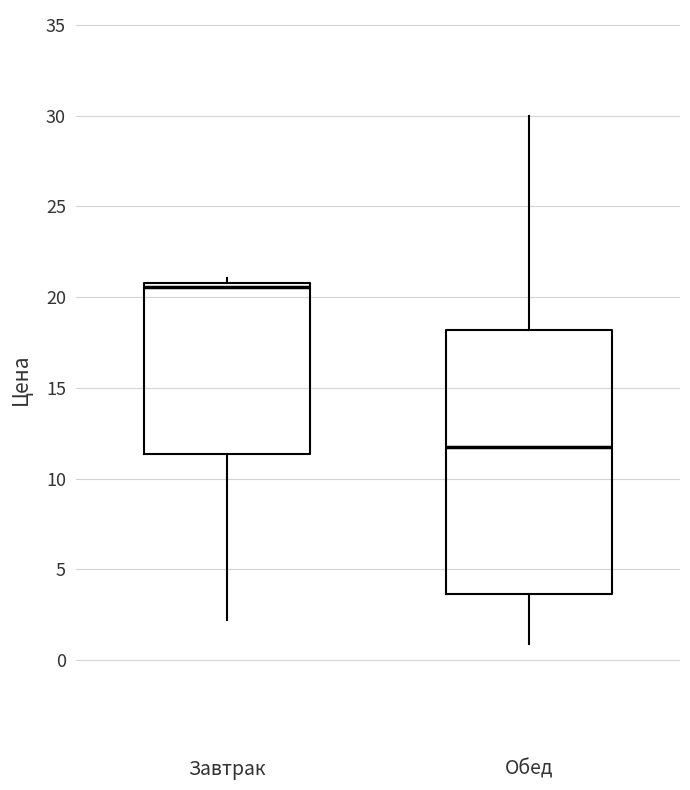

Reading left to right, read every box against the y-axis: the position of its median line, the range the box covers, and the ends of its whiskers. The values are not printed on the chart, so give them approximately, as read against the axis.

Завтрак: median 20.5, box 11.5 to 21.0, whiskers 2.0 to 21.0 (just above the box's upper edge)
Обед: median 12.0, box 3.5 to 18.0, whiskers 1.0 to 30.0